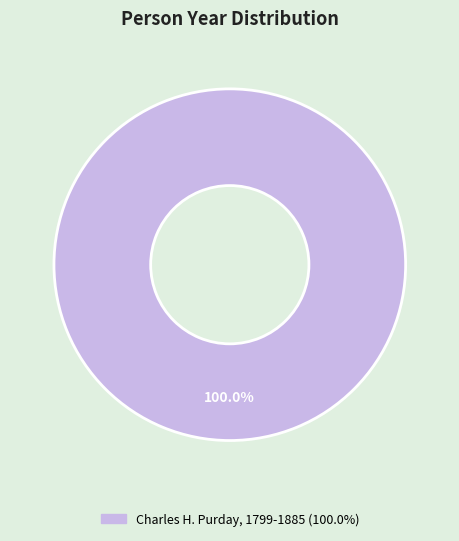

How many segments does this pie chart have?

1